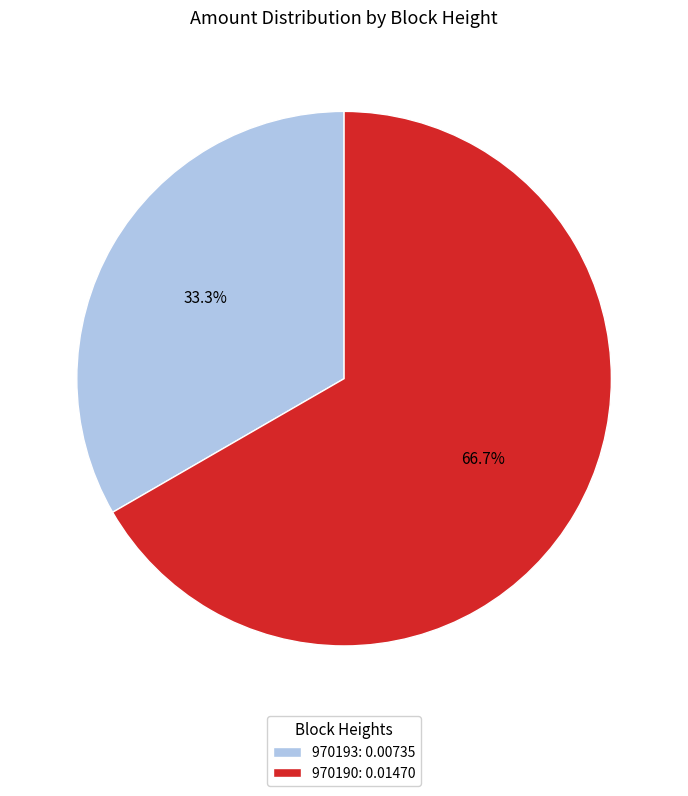

To the nearest percent, what portion does 970190 represent?

67%